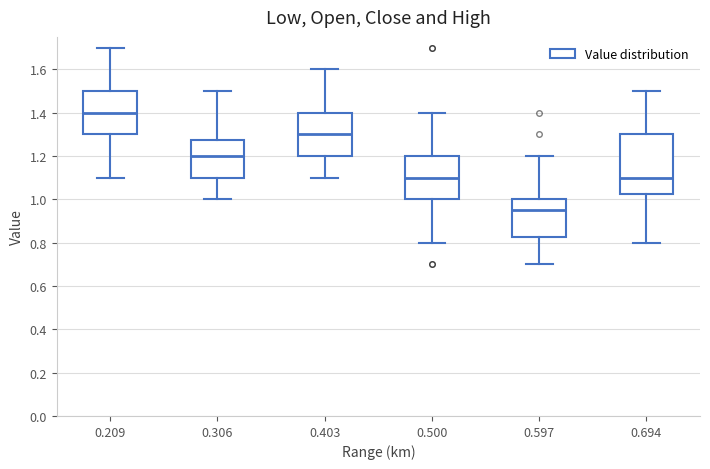

Which box is the tallest, from its lower edge to its upper edge?

0.694